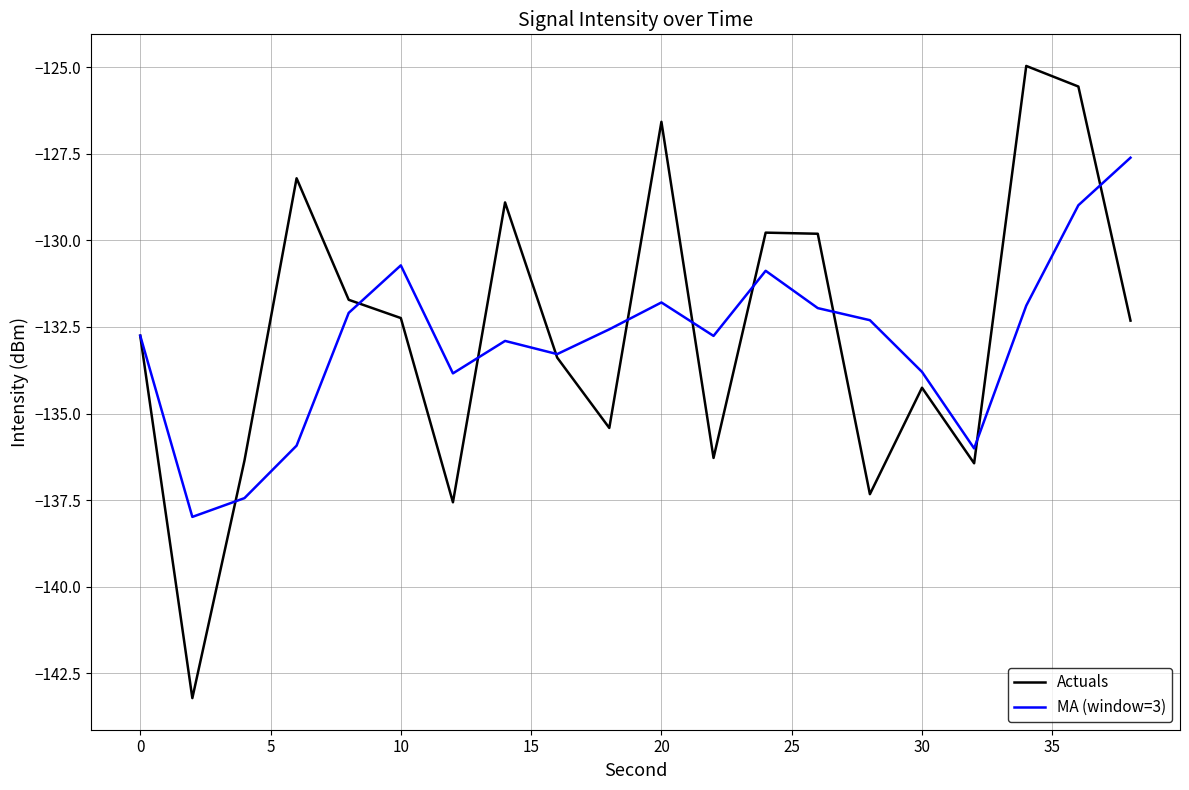

What is the greatest value displayed?

-125.0